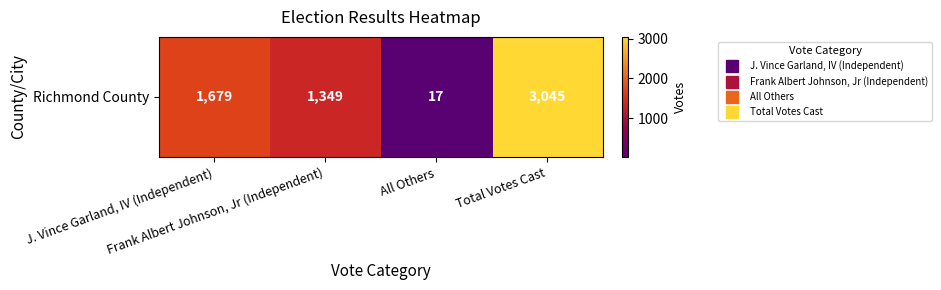

What is the ratio of the value at Total Votes Cast to the value at J. Vince Garland, IV (Independent)?

1.8